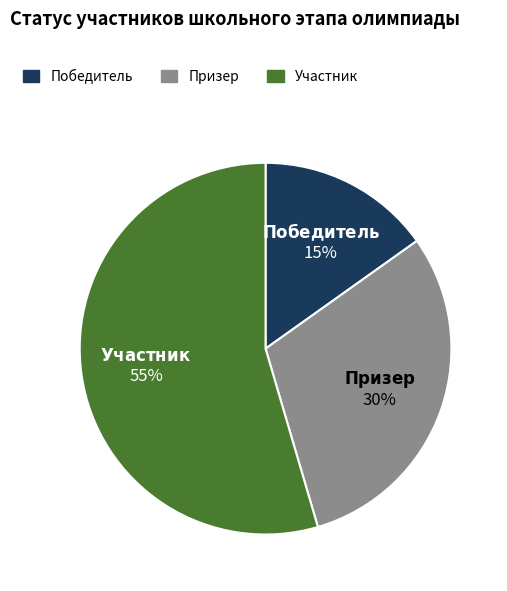

Rank the categories by value from highest to lowest.

Участник, Призер, Победитель